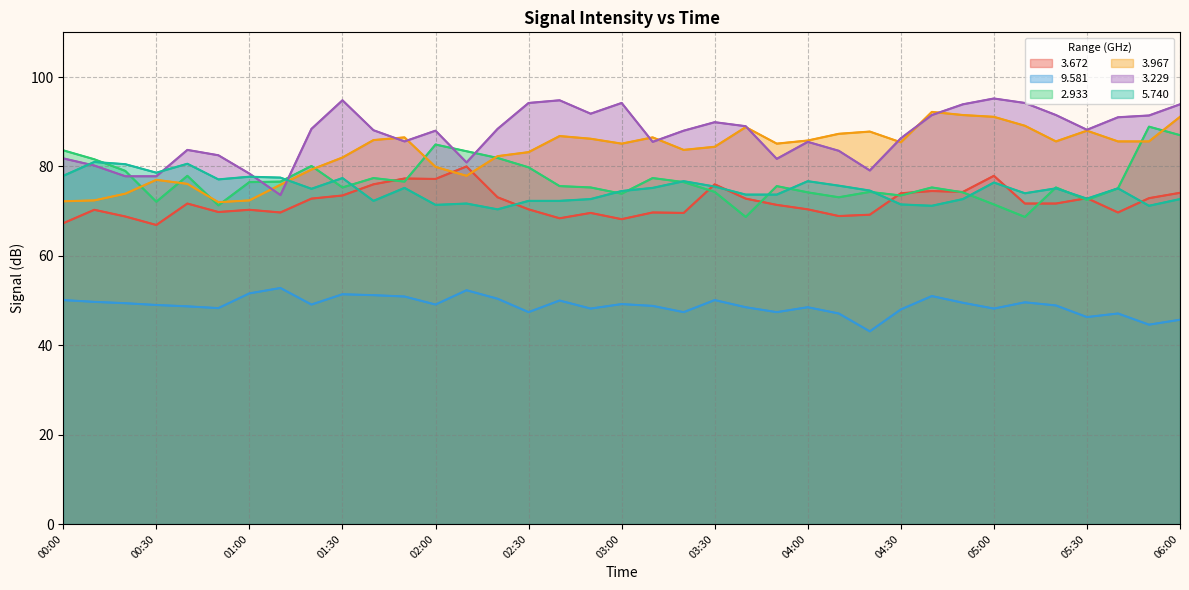

True or false:   3.672 has a value of 71.7 at 00:40.

True